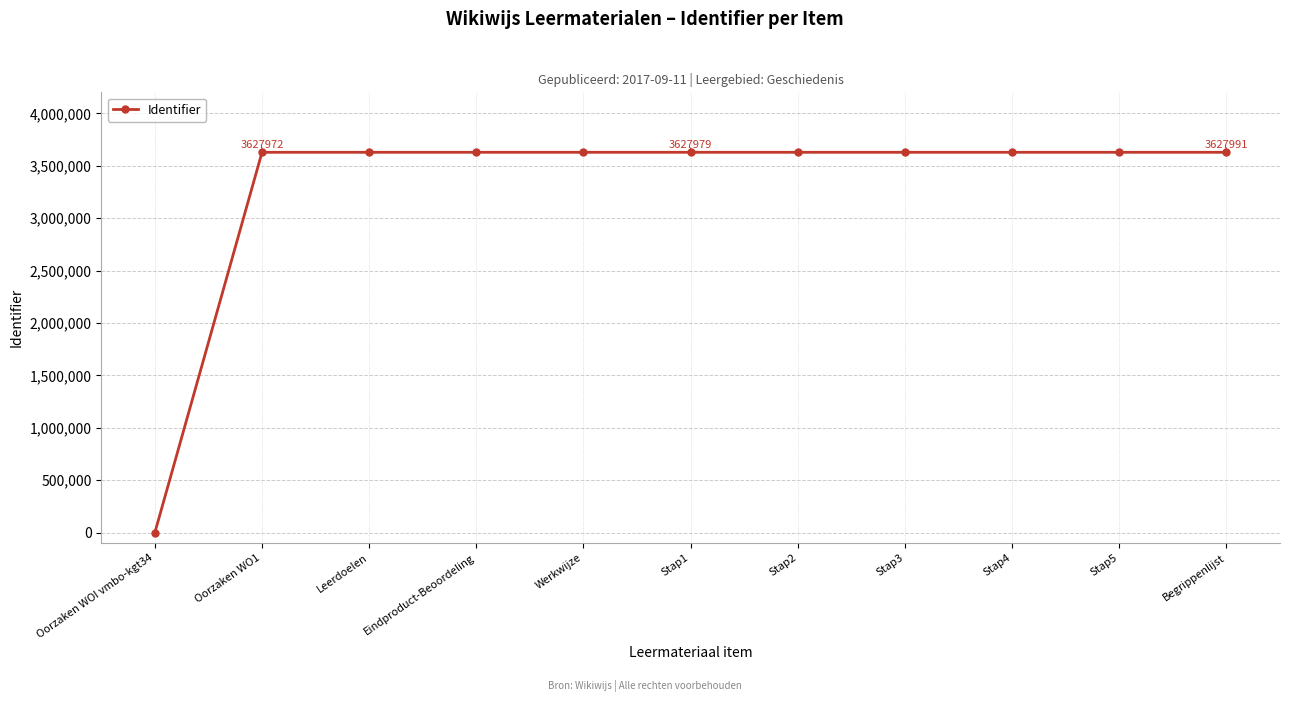

The chart shows a value of 3627975 at Eindproduct-Beoordeling. True or false?

True